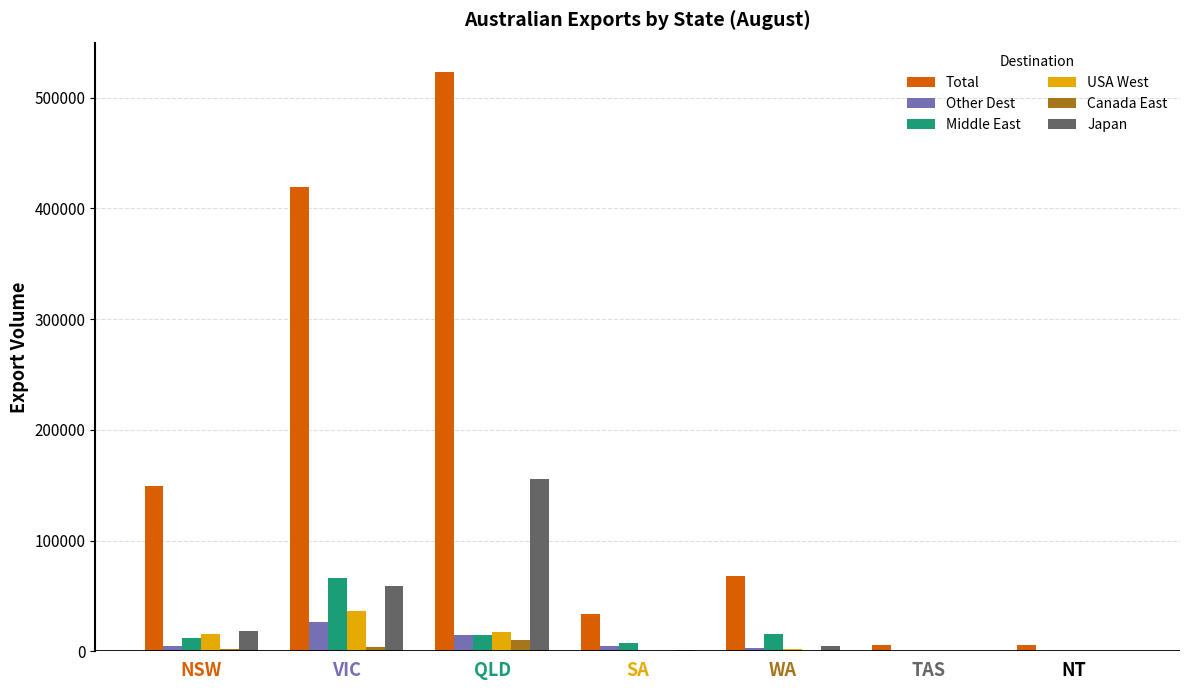

Which series changed the most between NSW and WA?

Total